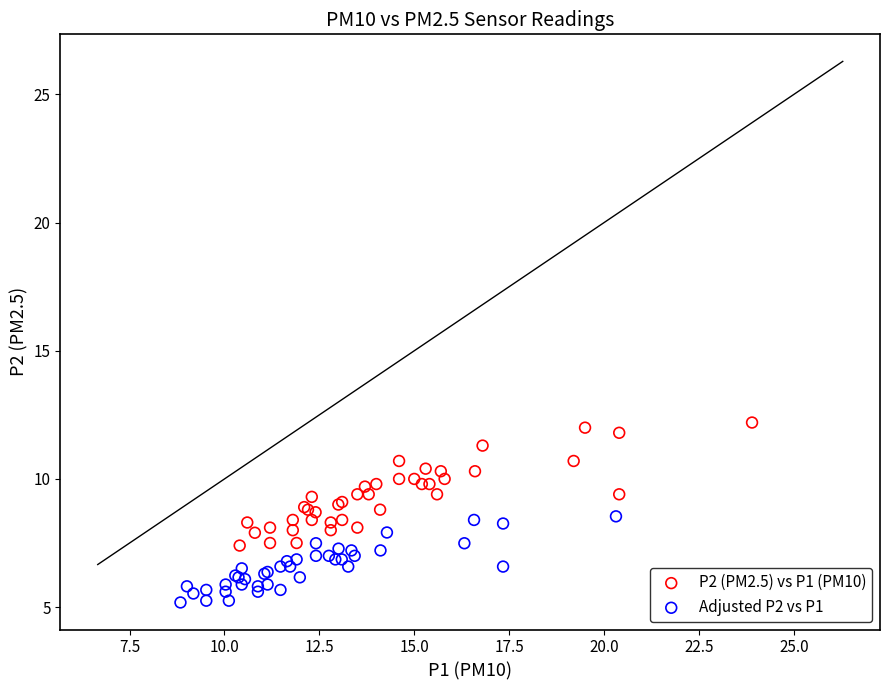

What are all the series names shown in the legend?

P2 (PM2.5) vs P1 (PM10), Adjusted P2 vs P1